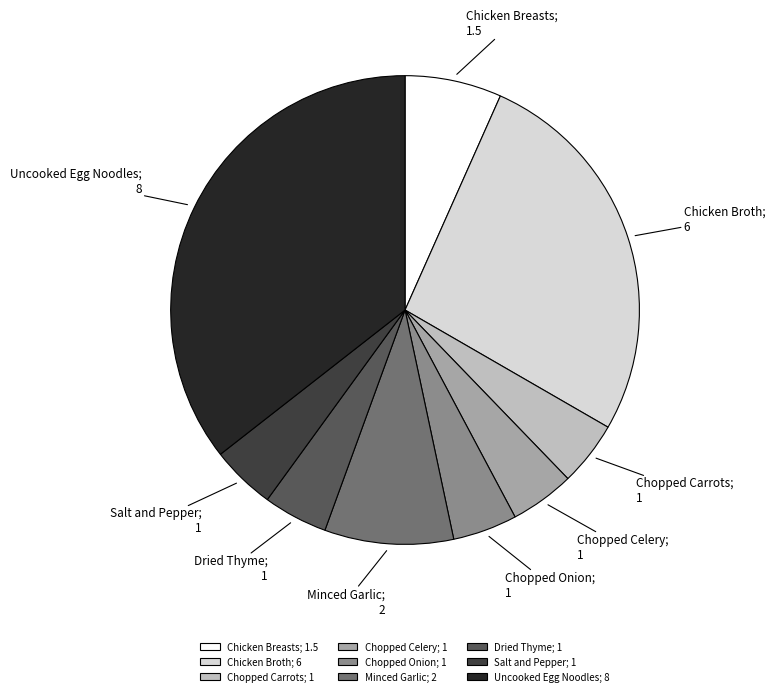

The Uncooked Egg Noodles; 8 slice represents 36% of the pie. True or false?

True